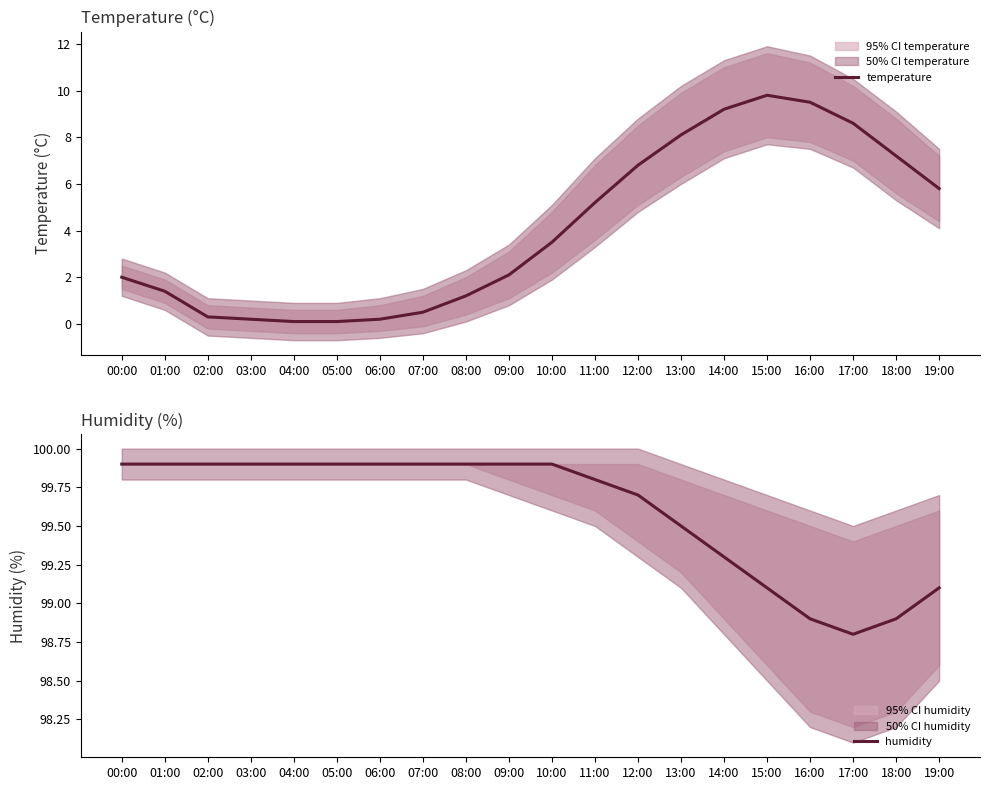

What are all the series names shown in the legend?

temperature, humidity